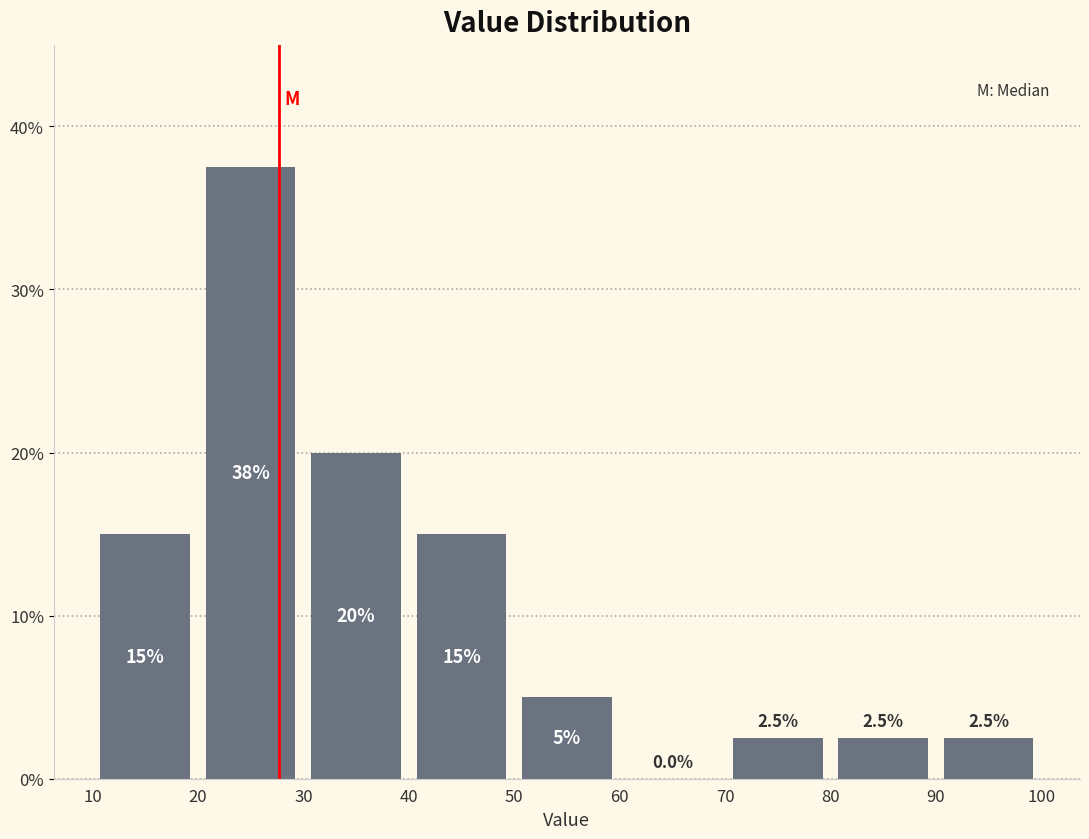

Over which range of the x-axis is the bar tallest?

20 to 30